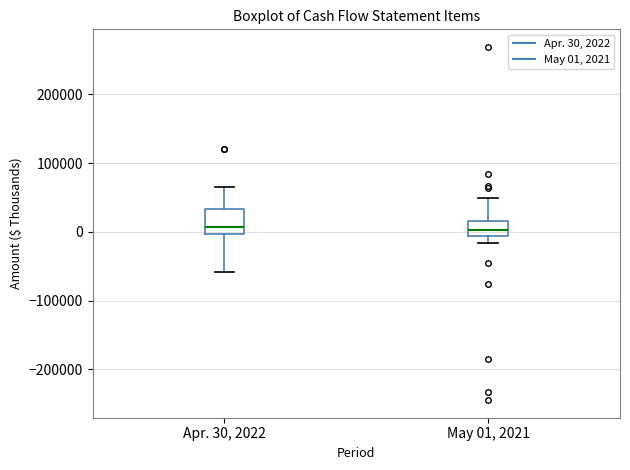

Where is the lower edge of the box for May 01, 2021 on the y-axis? The values are not printed on the chart, so give them approximately, as read against the axis.

-10000